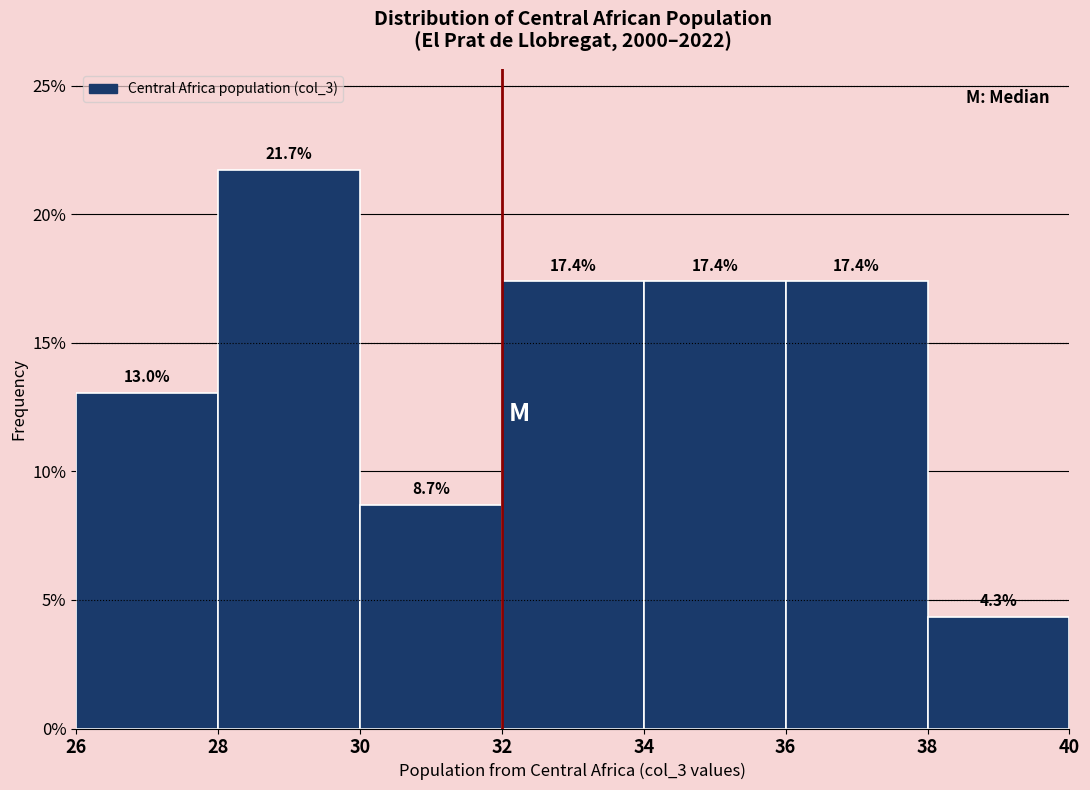

How tall is the bar that spans 38 to 40 on the x-axis?

4.3